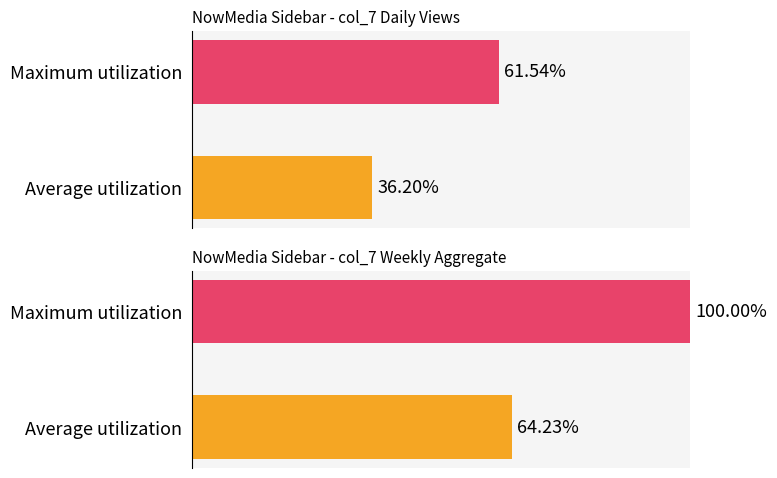

List the labels in order of weekly col_7 stats value, smallest first.

Average utilization, Maximum utilization